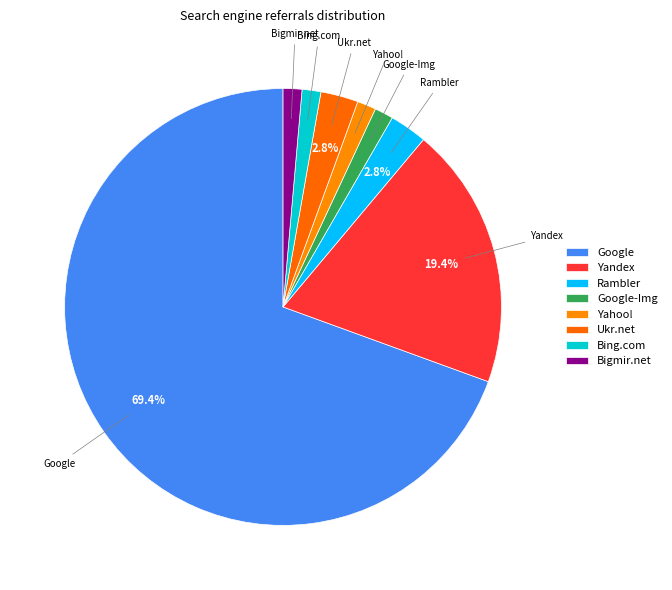

The Bigmir.net slice represents 11% of the pie. True or false?

False